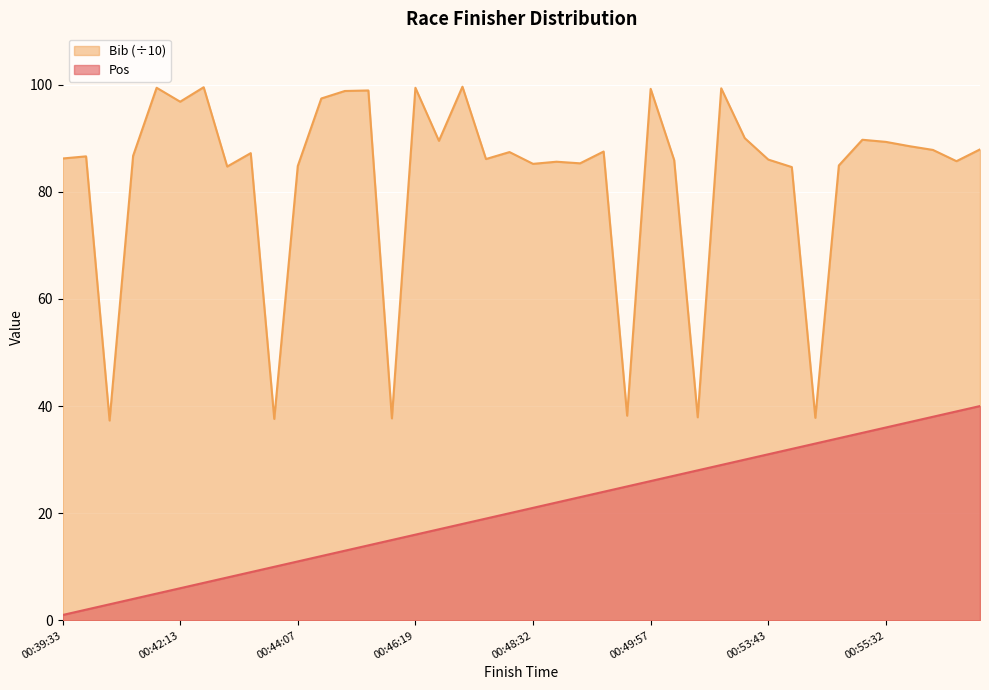

What is the smallest value displayed?

1.0